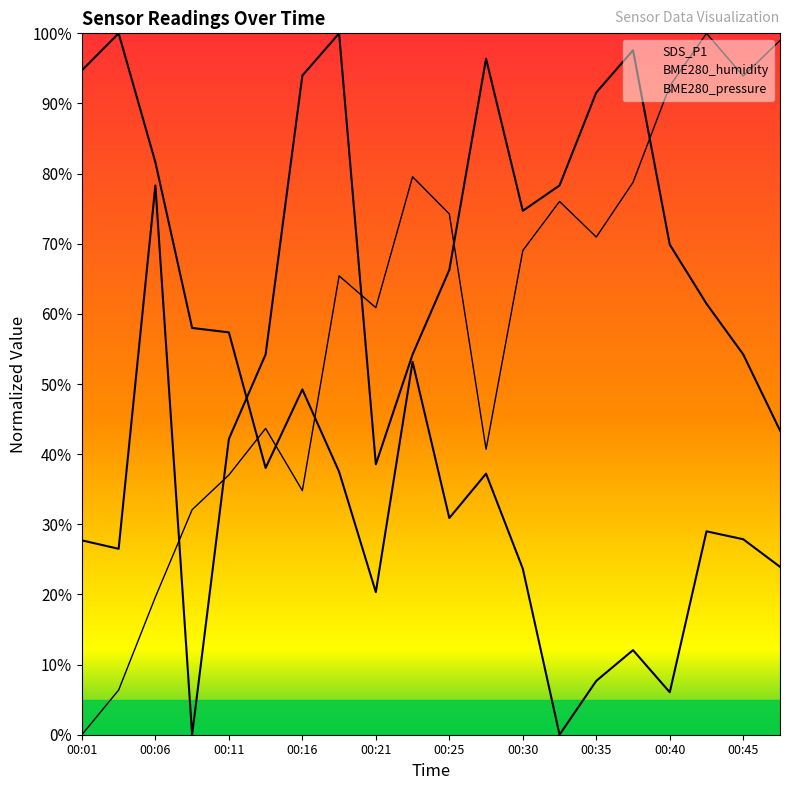

What is the spread (max minus min) of values at 00:23?

26.4